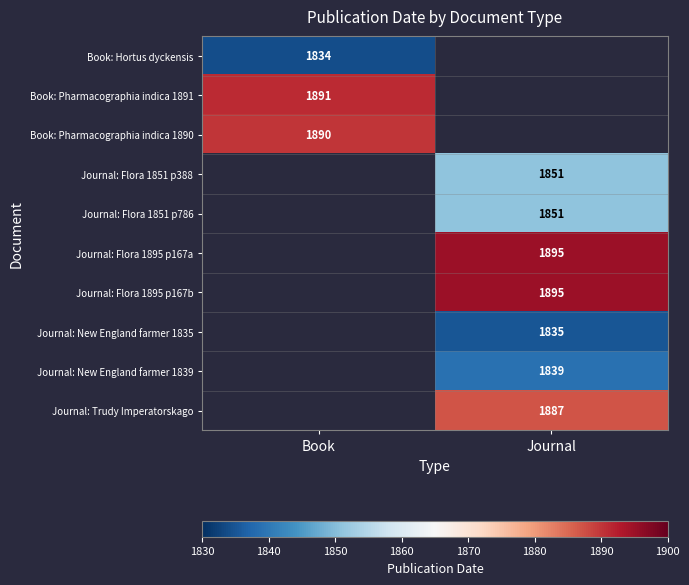

Which category has the lowest value across all series?

Book